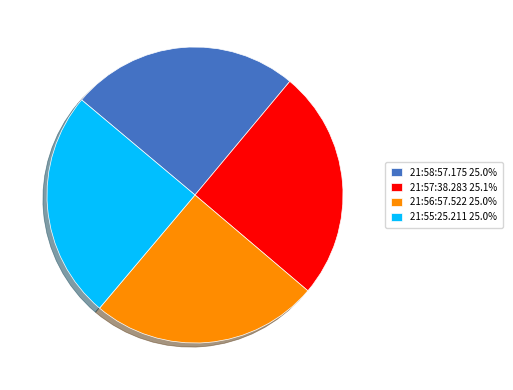

Does any single category account for the majority?

No